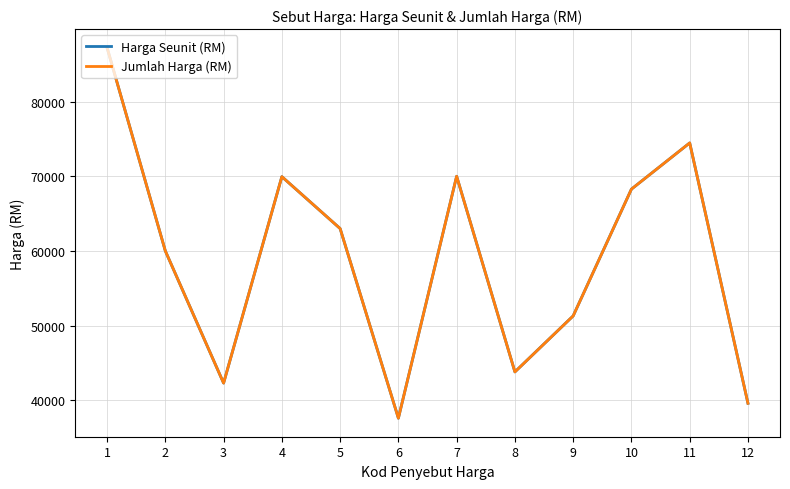

Rank the series by their maximum value, from lowest to highest.

Harga Seunit (RM), Jumlah Harga (RM)